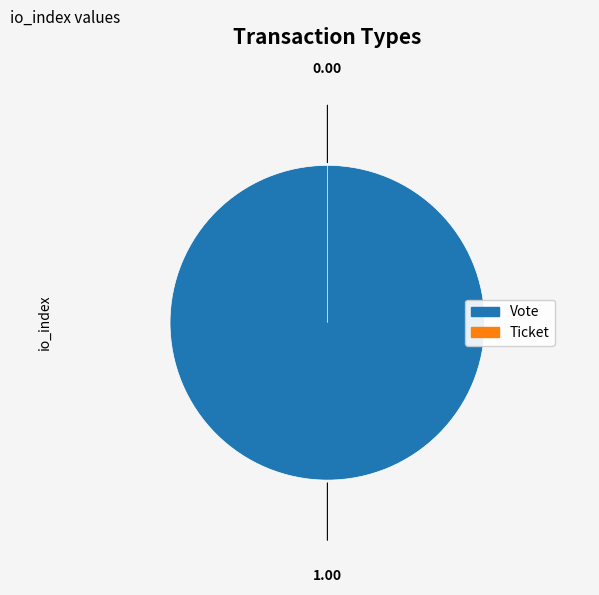

How many segments does this pie chart have?

2